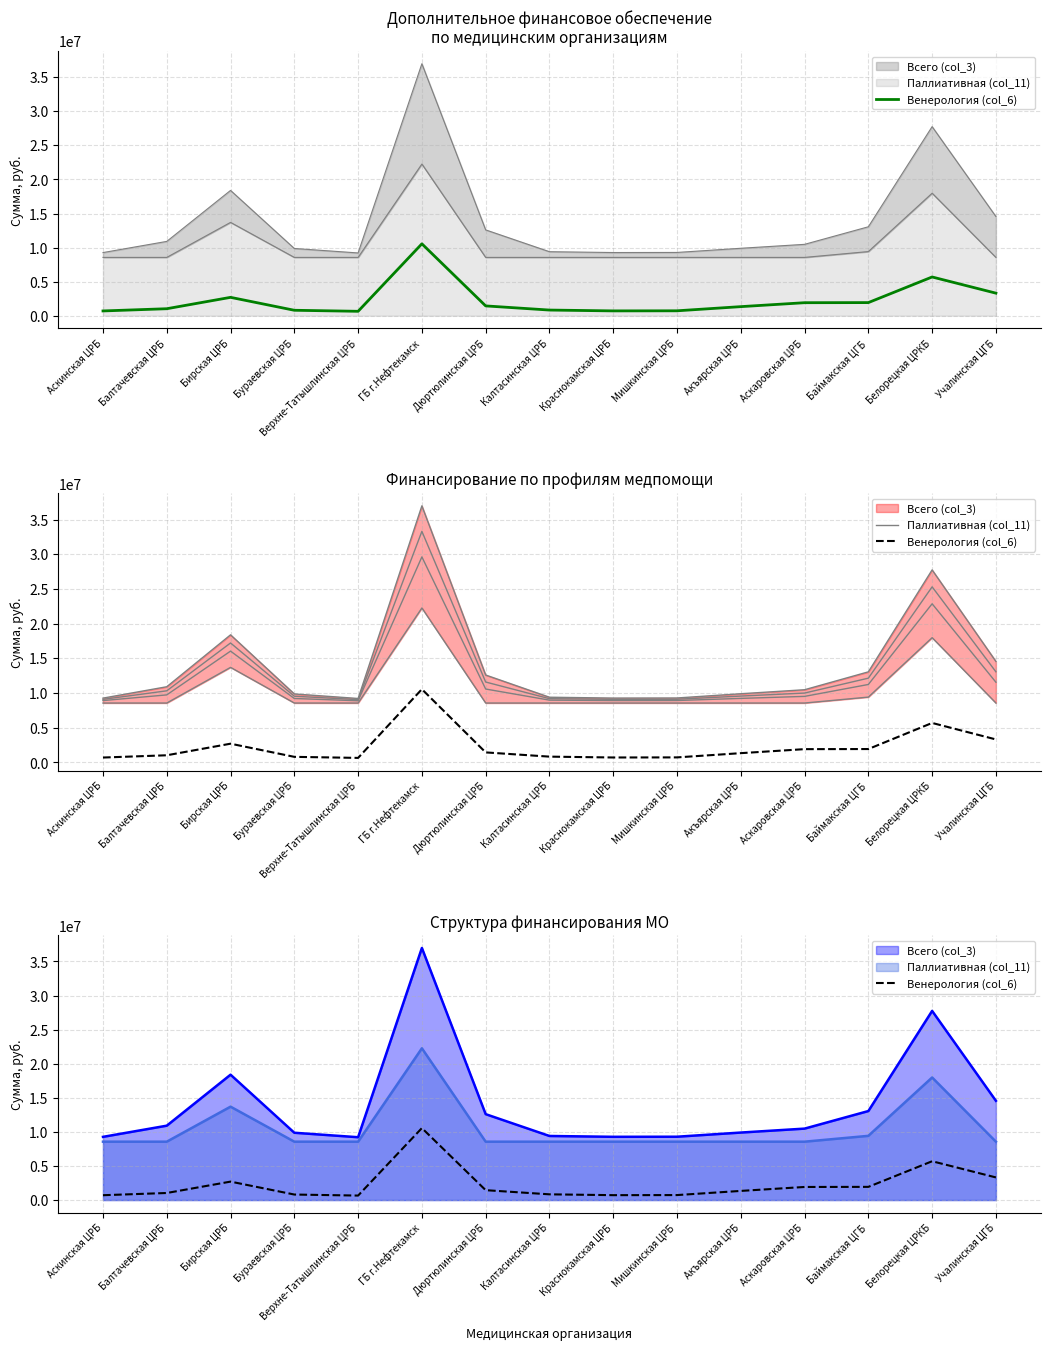

True or false: Венерология (col_6) has more than 1 interior local peaks.

True